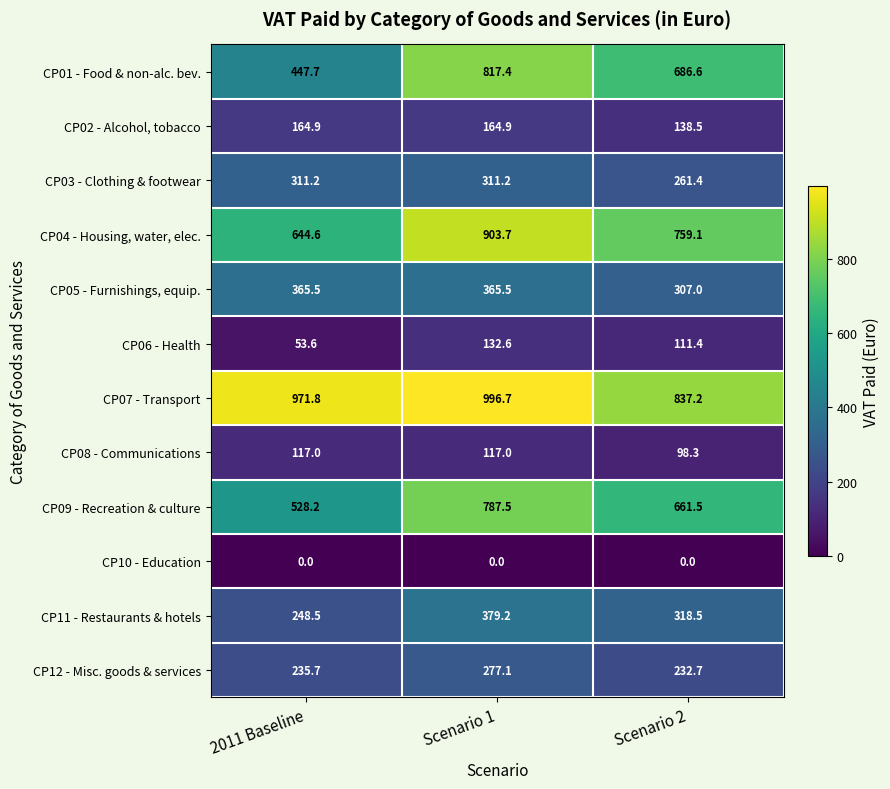

What is the minimum value for CP08 - Communications?

98.3